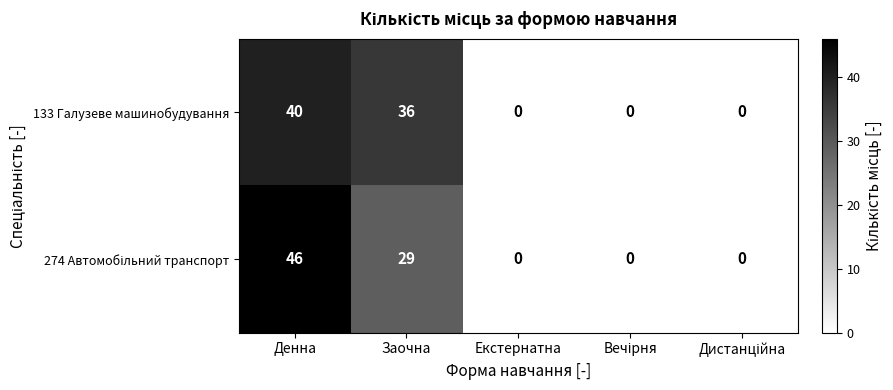

How many distinct data groups are displayed?

2